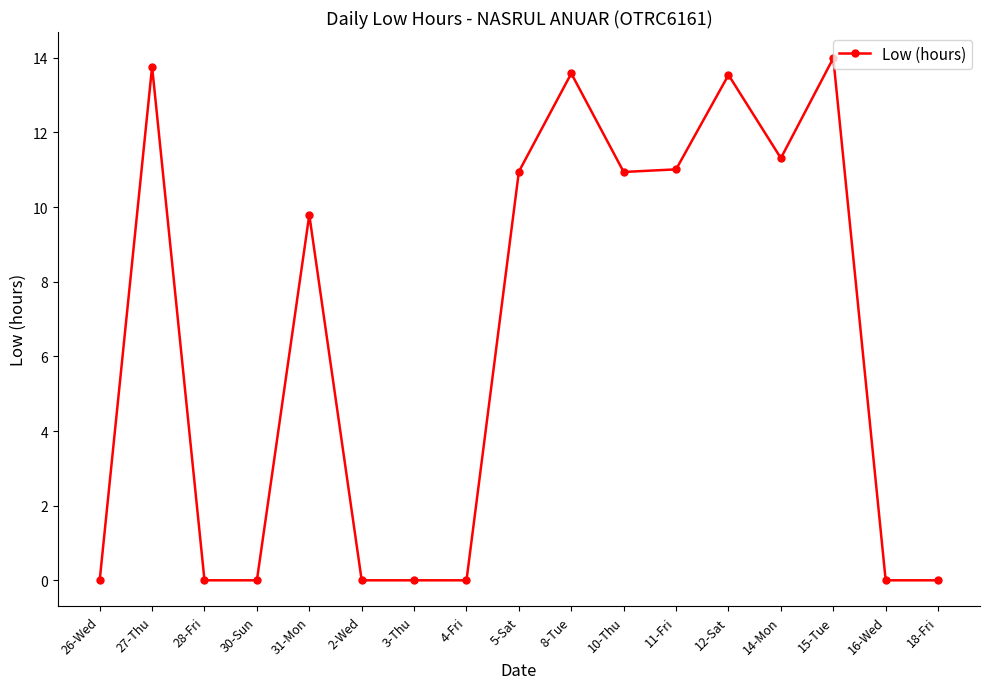

True or false: the data has more than 2 interior local peaks.

True